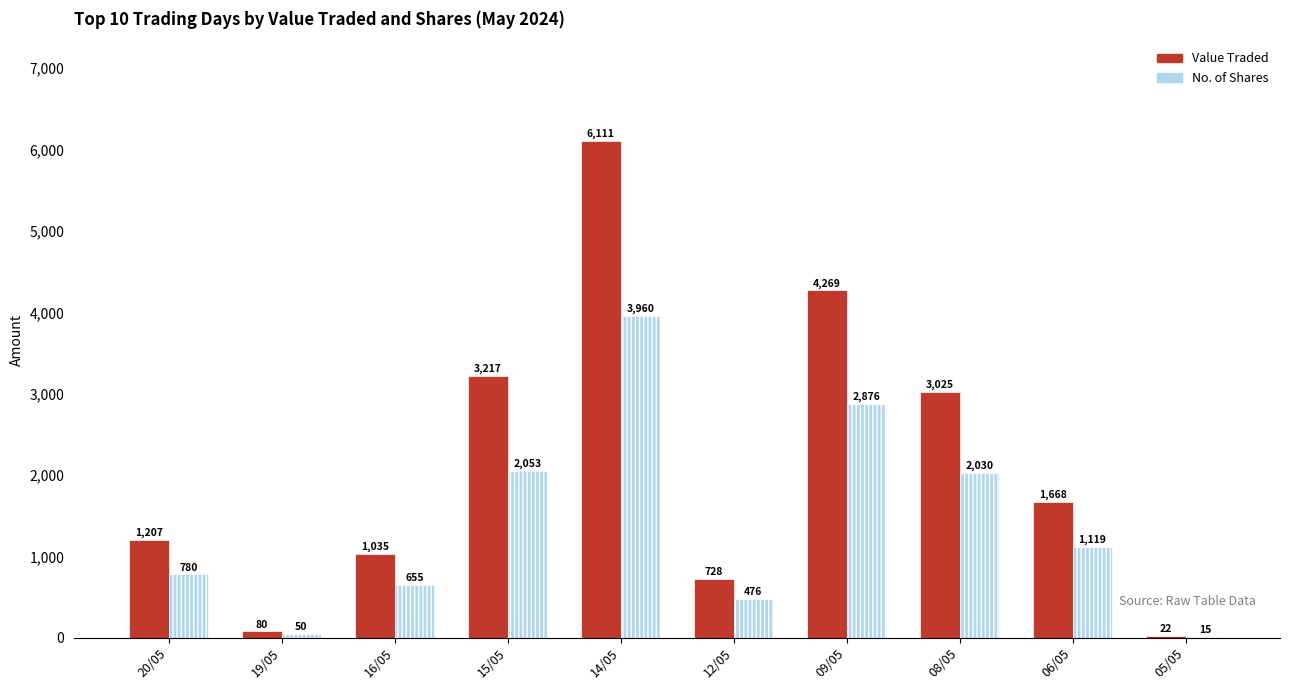

What is the approximate value of Value Traded at 16/05, to the nearest 10?

1040